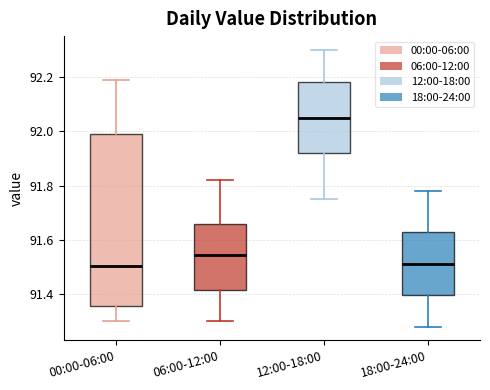

Reading left to right, transcribe this box plot: for each box, give where its median line is, the range the box spans, and where its two whiskers end, as read against the y-axis. The values are not printed on the chart, so give them approximately, as read against the axis.

00:00-06:00: median 91.50, box 91.36 to 92.00, whiskers 91.30 to 92.20
06:00-12:00: median 91.54, box 91.42 to 91.66, whiskers 91.30 to 91.82
12:00-18:00: median 92.06, box 91.92 to 92.18, whiskers 91.76 to 92.30
18:00-24:00: median 91.52, box 91.40 to 91.62, whiskers 91.28 to 91.78